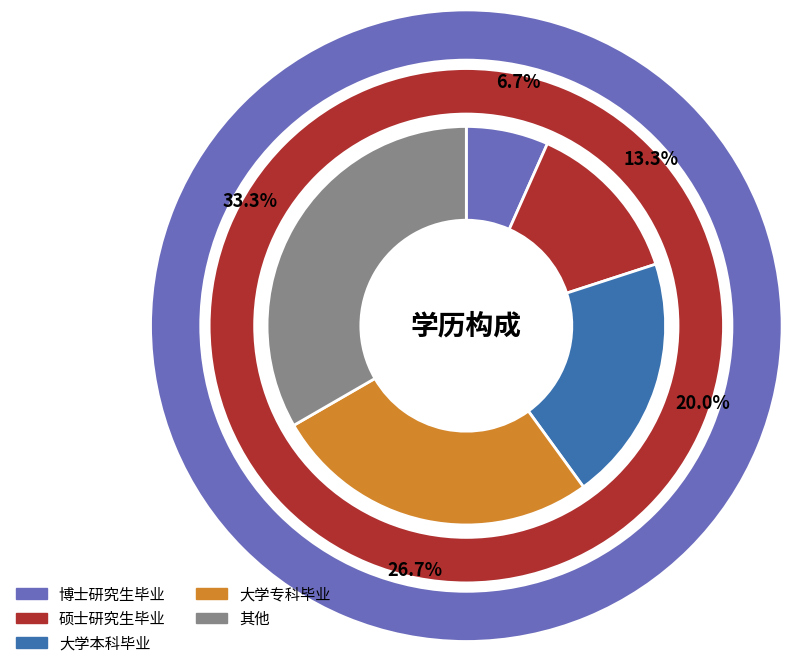

Count the number of slices in the pie.

5